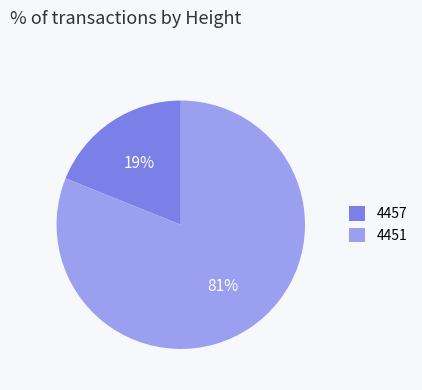

Do 4457 and 4451 together represent more than half of the pie?

Yes